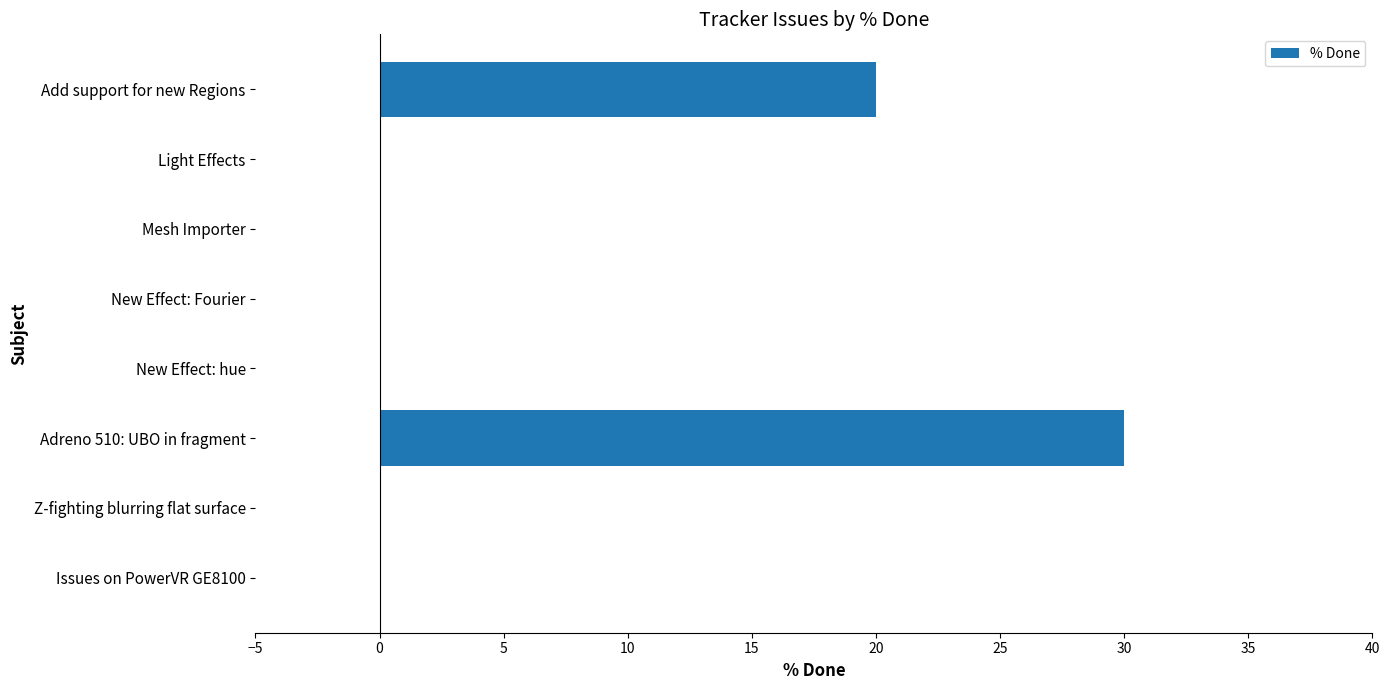

What is the average value?

6